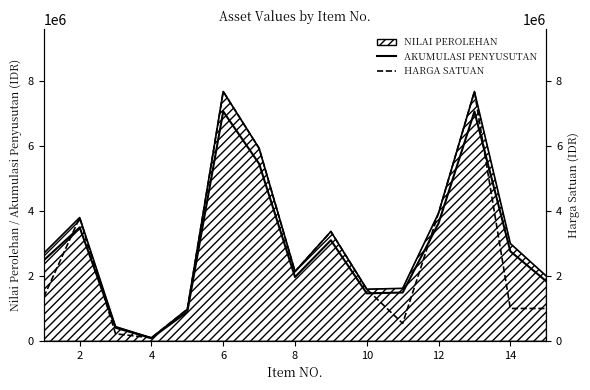

What is the sum of all AKUMULASI PENYUSUTAN values?

43206420